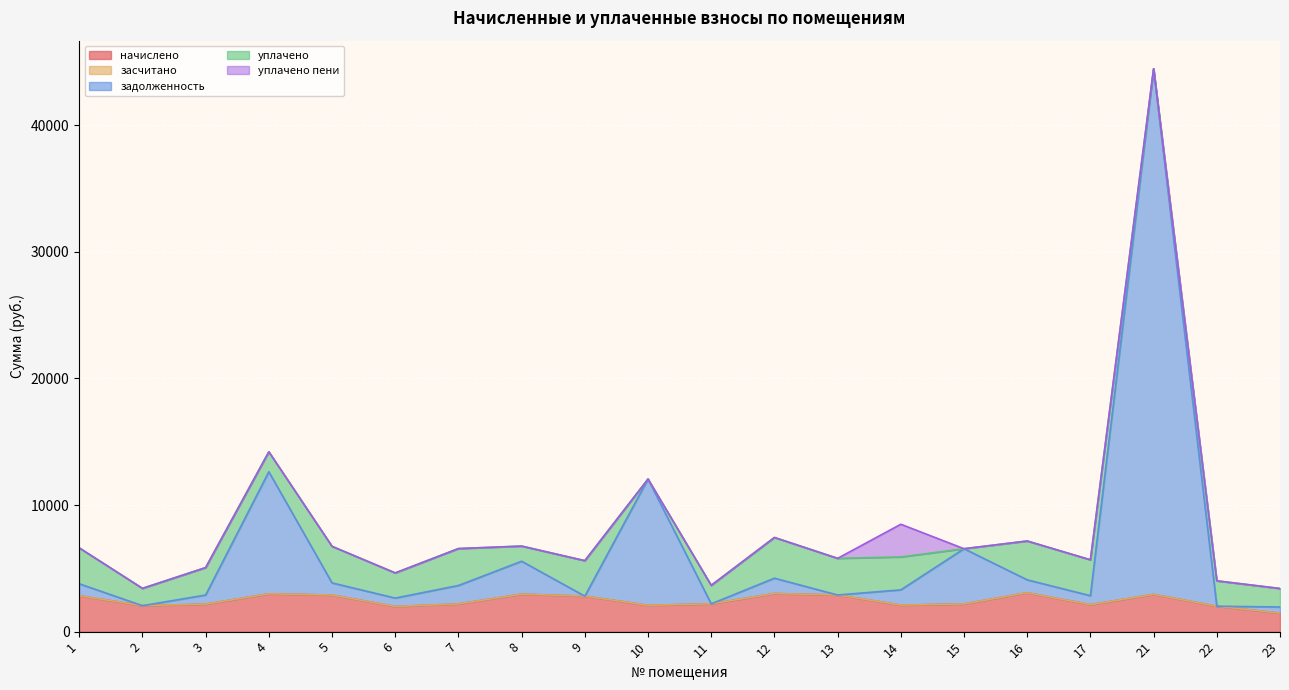

True or false: задолженность has more than 2 points higher than both neighbors.

True